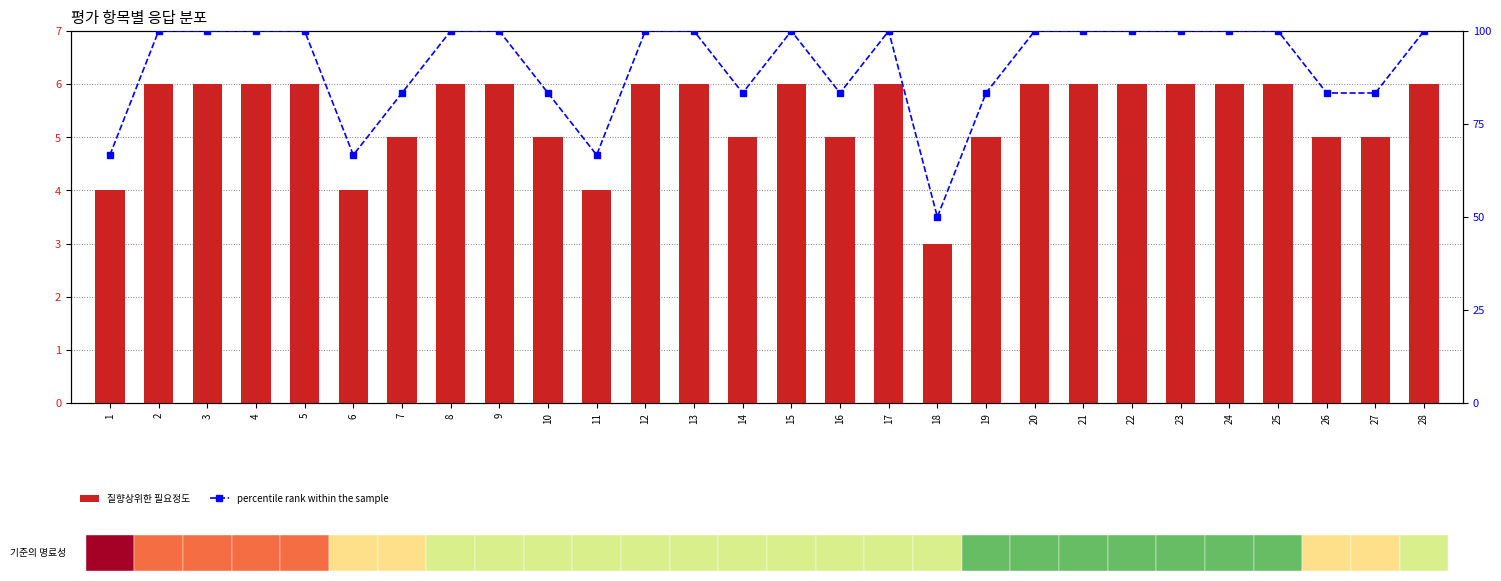

Which series has the widest spread of values?

percentile rank within the sample